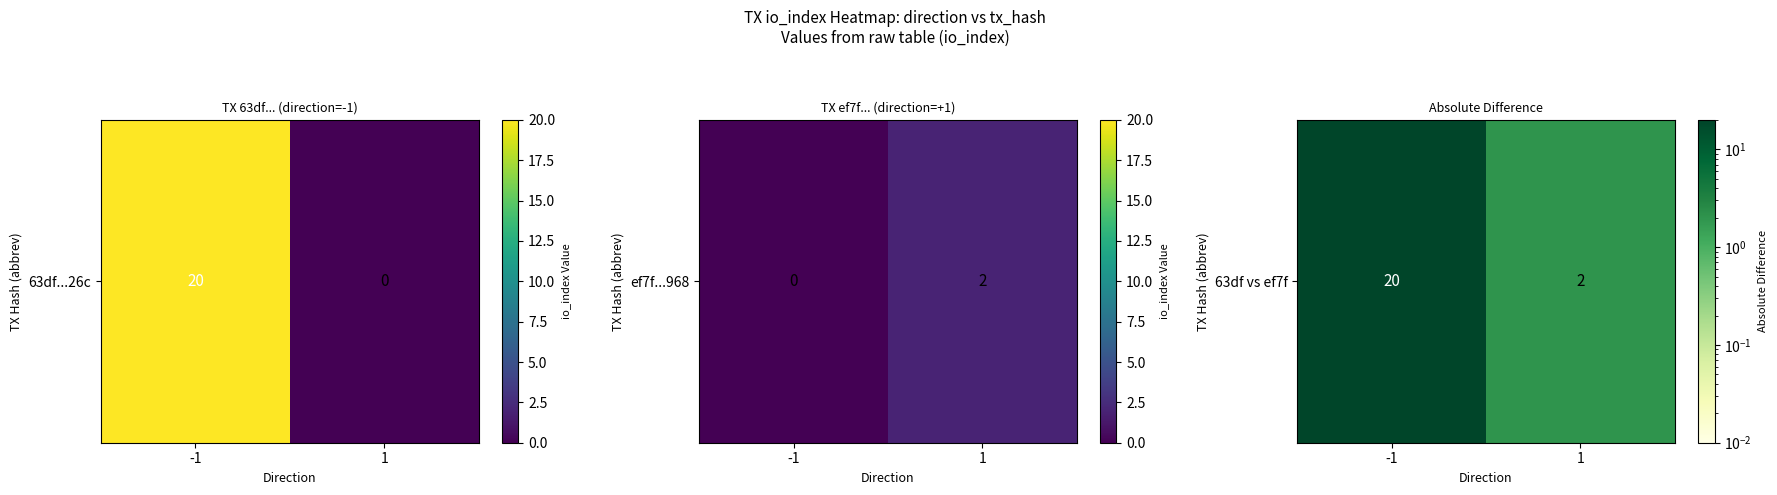

Which category has the lowest value across all series?

1